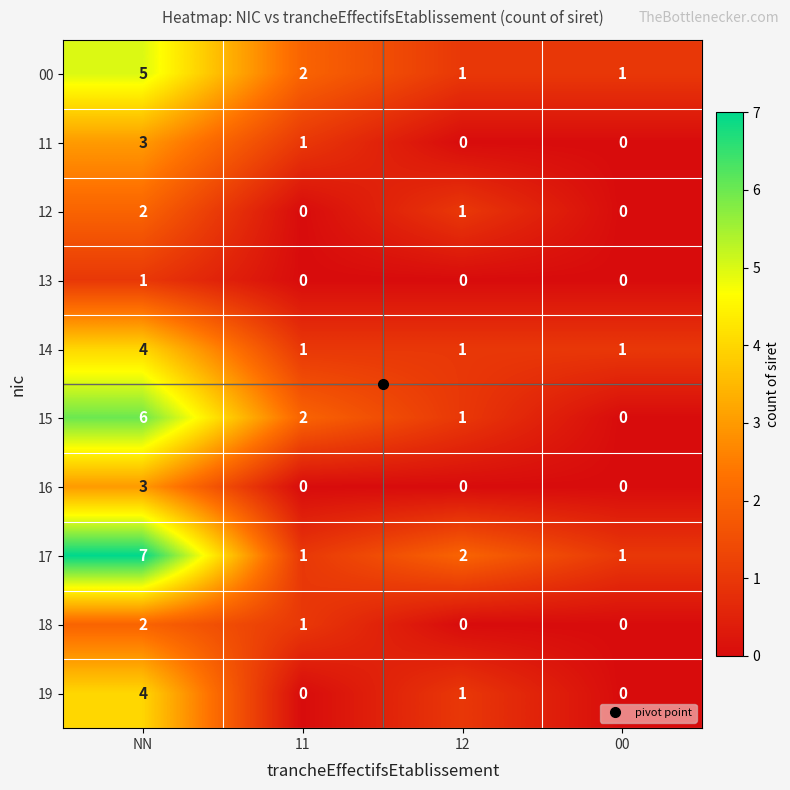

Which series has the largest total across all categories?

17